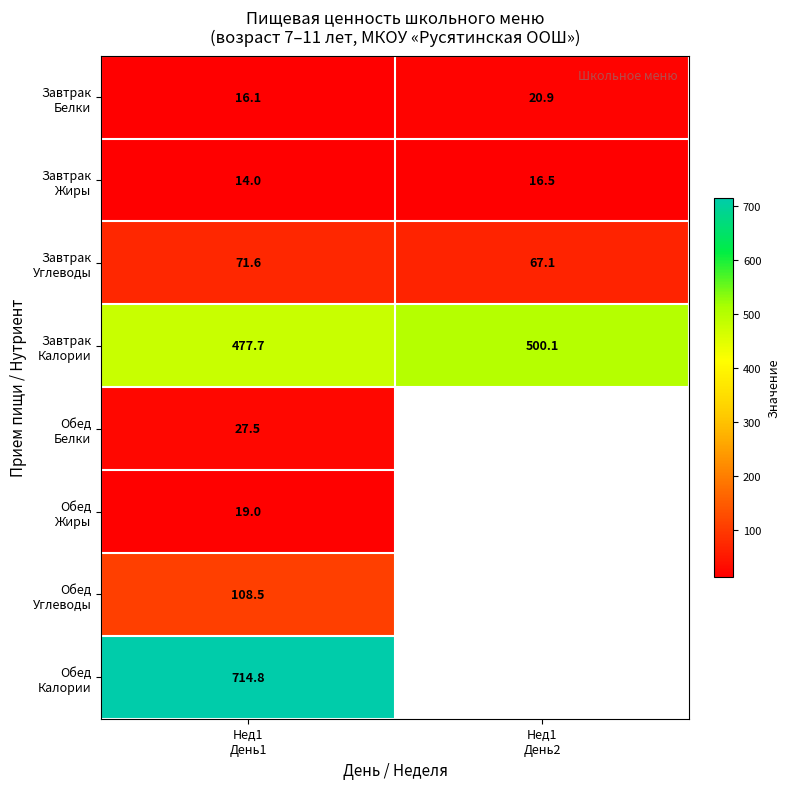

What is the maximum value for Завтрак Углеводы?

71.6